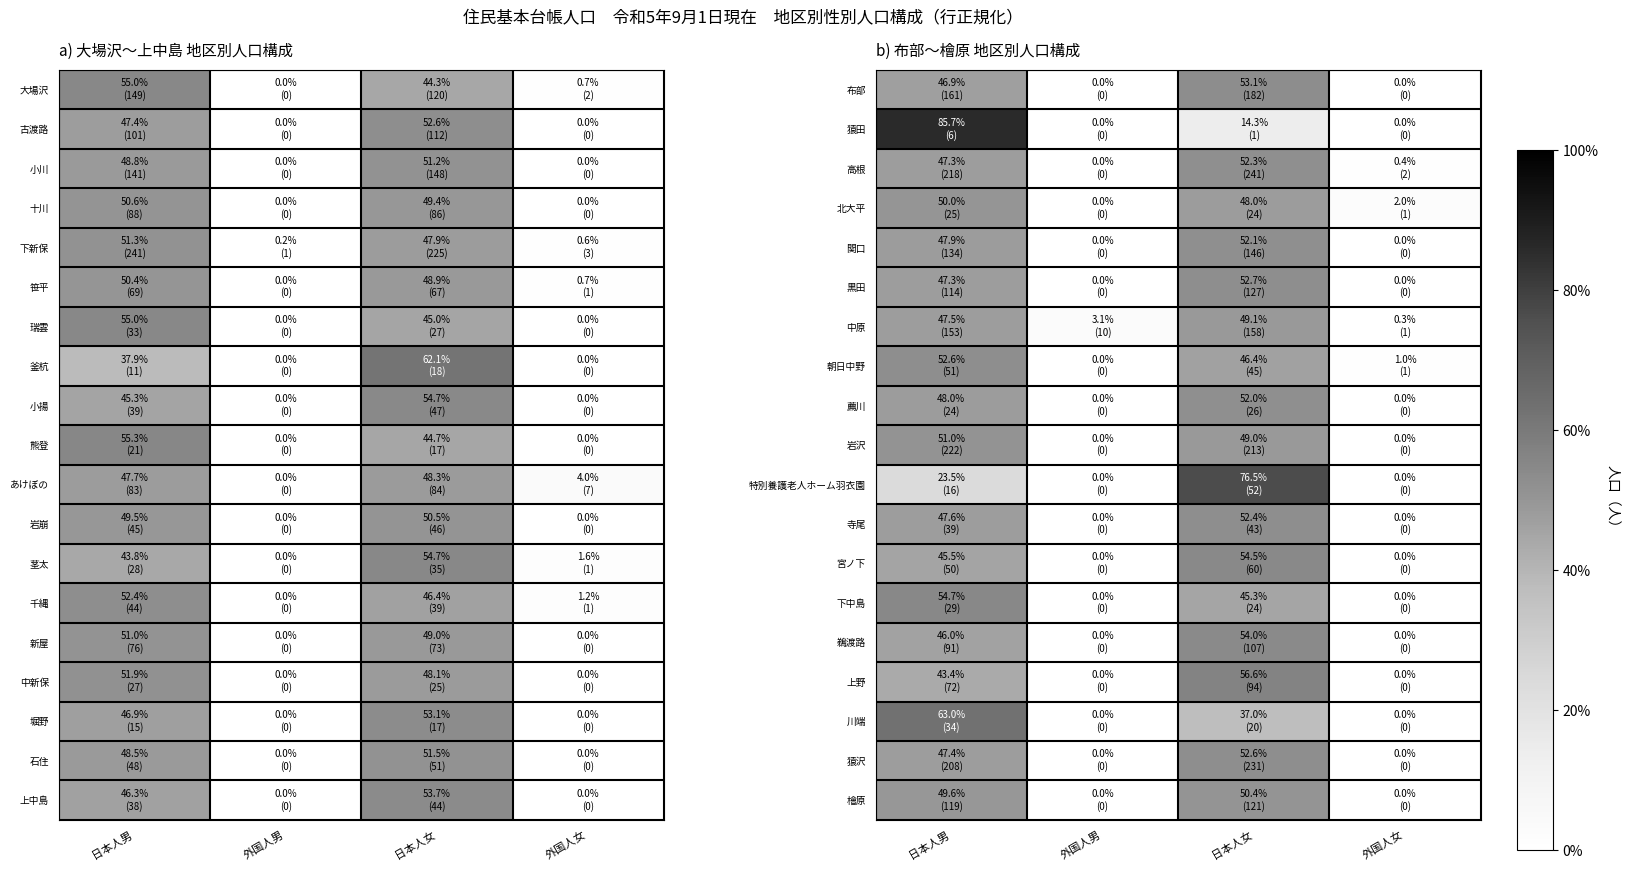

At which category does the chart reach its peak across all series?

日本人男